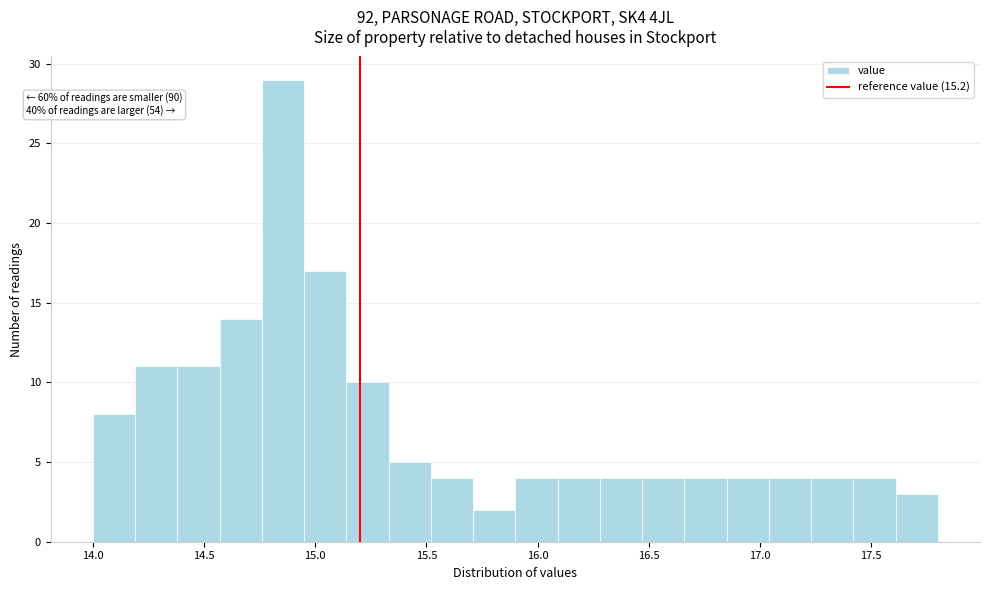

Read against the x-axis, roughly where is the centre of the tallest bar?

14.85